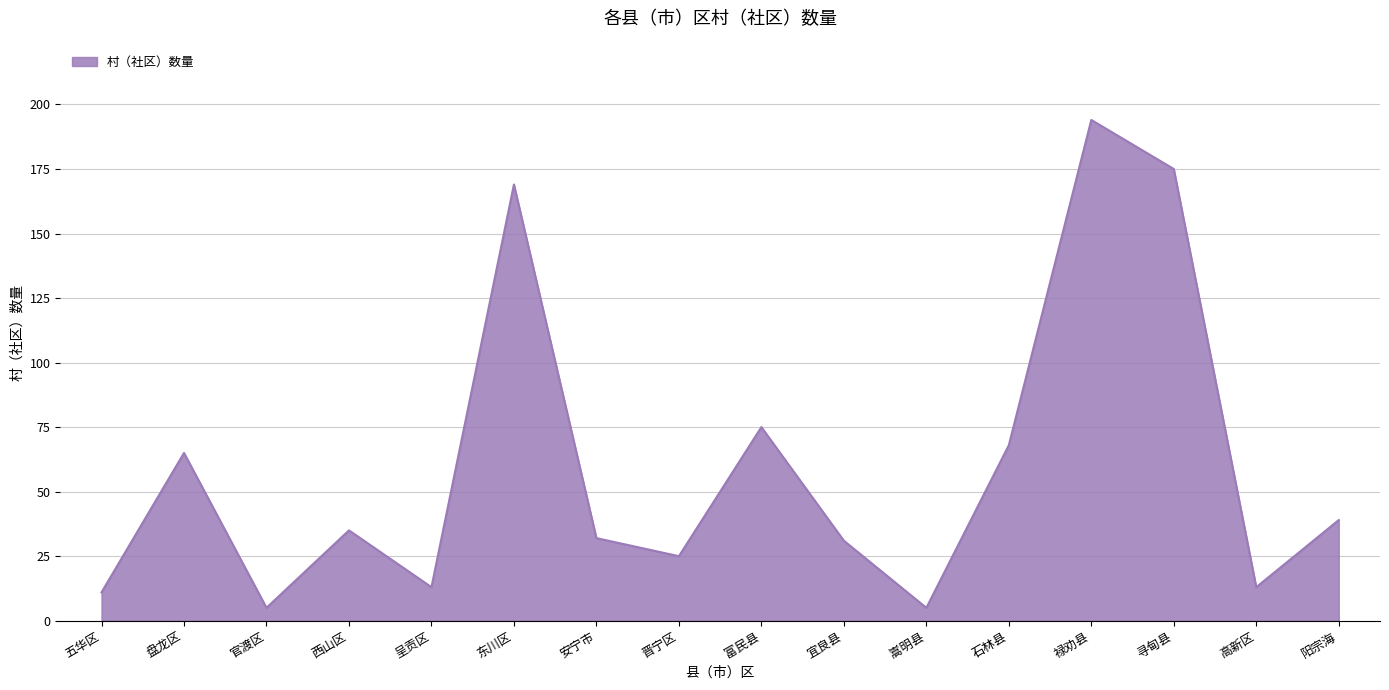

Reading left to right, extract all data points from this chart.

11	65	5	35	13	169	32	25	75	31	5	68	194	175	13	39